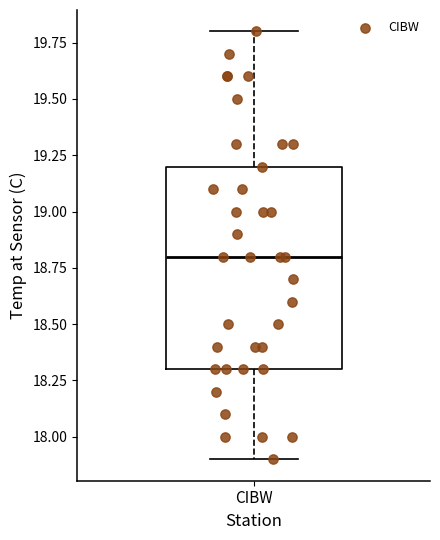

Read this box plot against the y-axis: the position of the median line, the range covered by the box, and the ends of both whiskers. The values are not printed on the chart, so give them approximately, as read against the axis.

median 18.8, box 18.3 to 19.2, whiskers 17.9 to 19.8